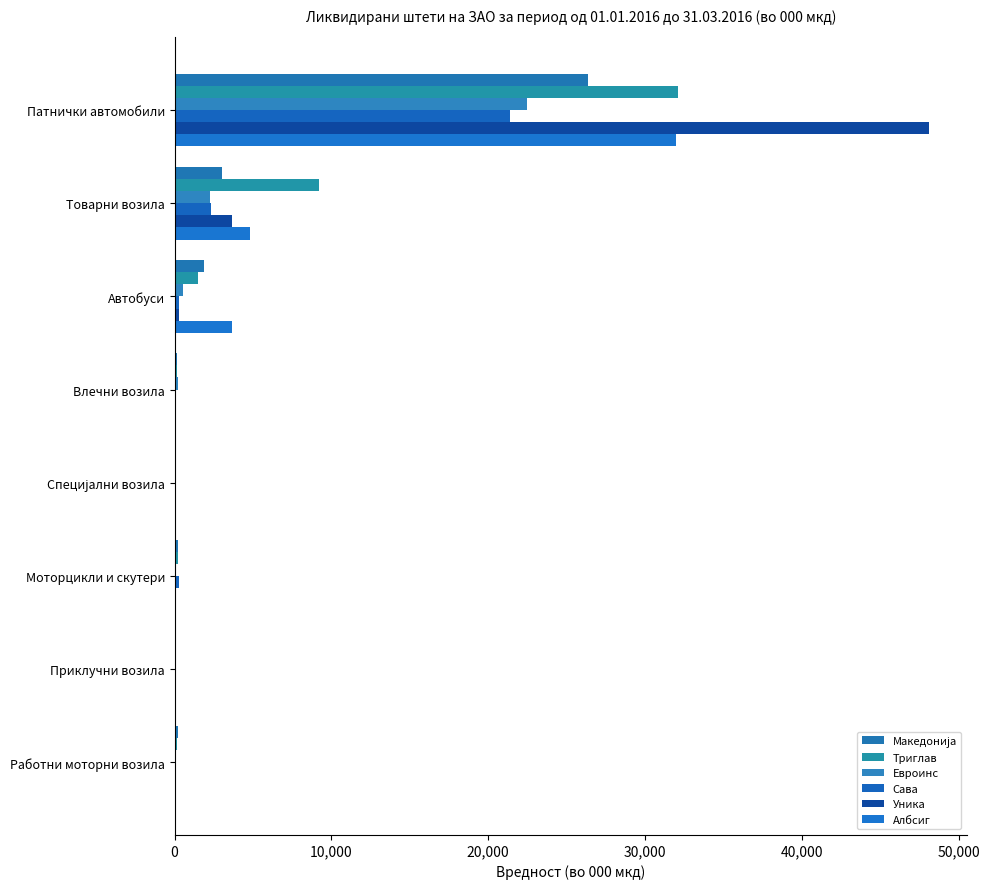

What position from the right is Патнички автомобили?

8